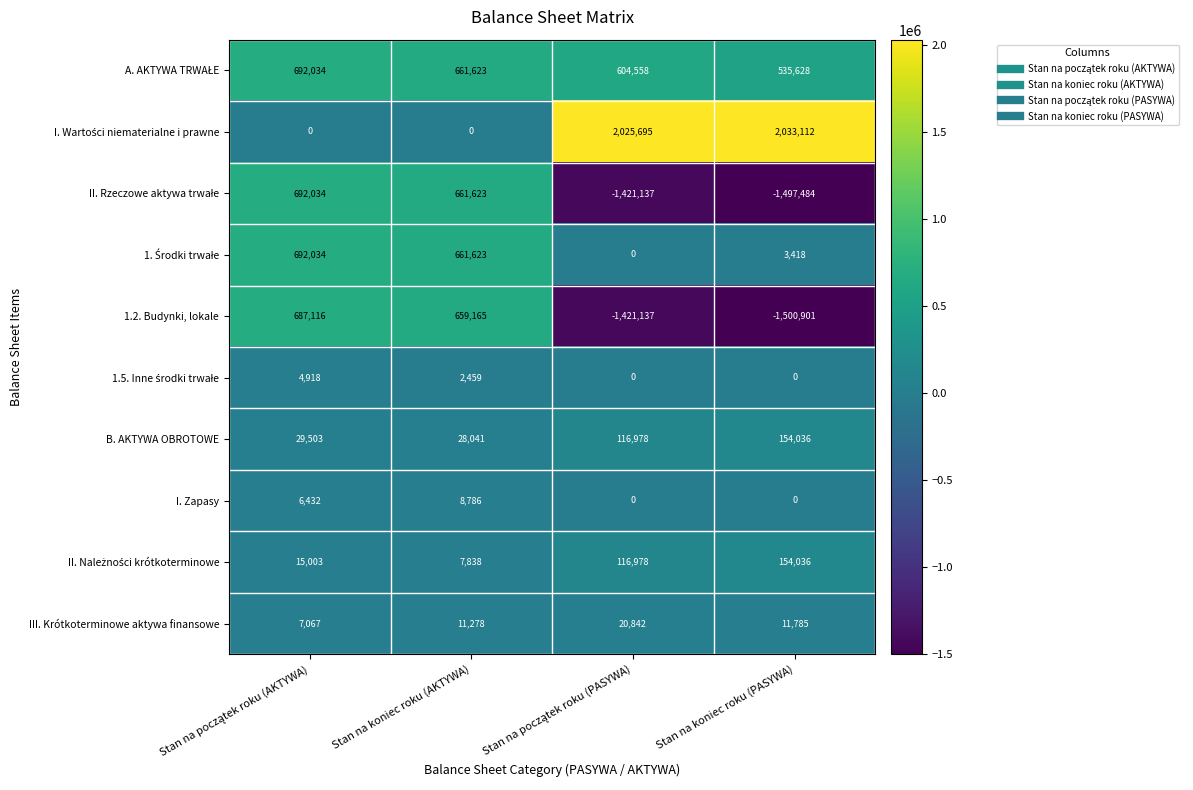

The value of III. Krótkoterminowe aktywa finansowe at Stan na koniec roku (AKTYWA) is 11278. True or false?

True